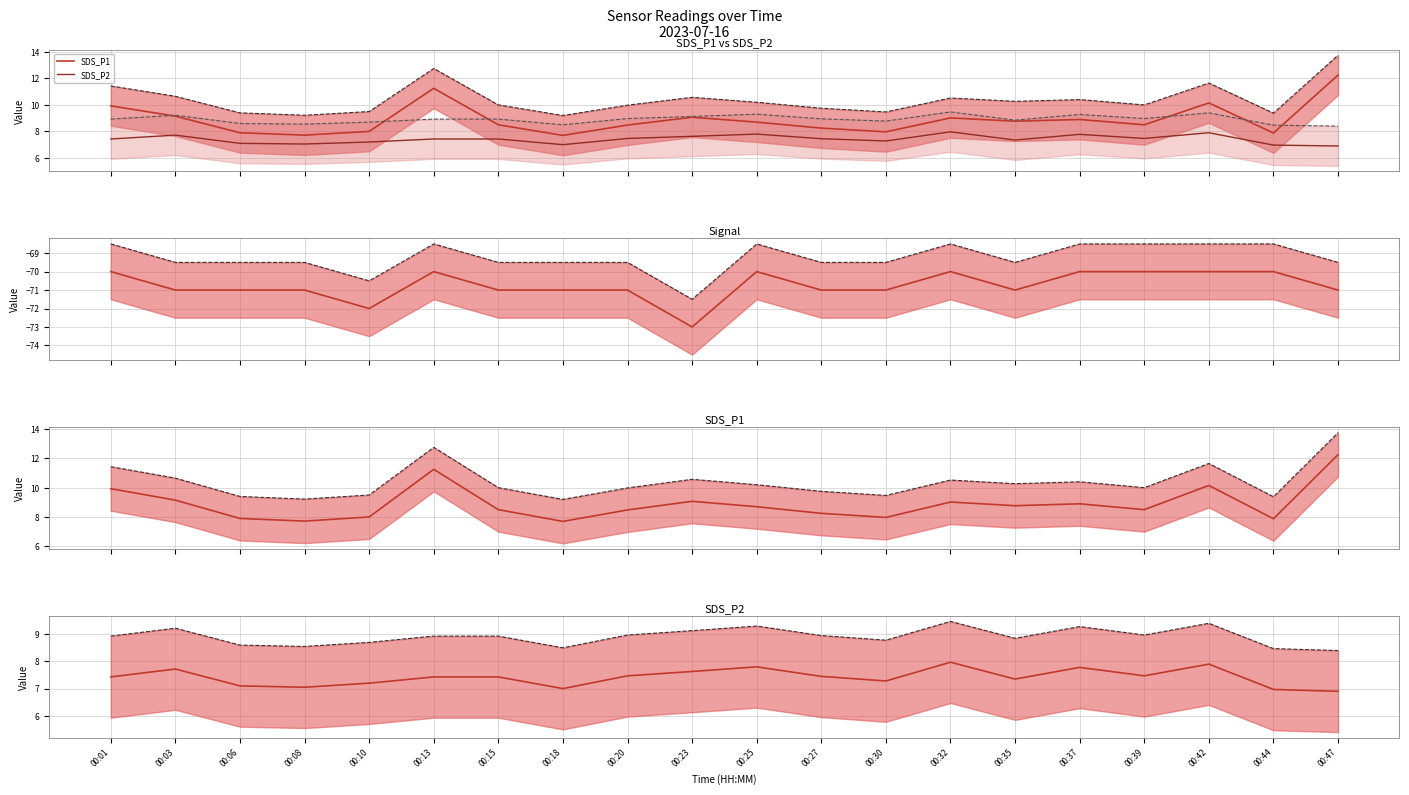

Reading left to right, list all the values displayed in this chart.

SDS_P1: 00:01=9.9	00:03=9.2	00:06=7.9	00:08=7.7	00:10=8.0	00:13=11.2	00:15=8.5	00:18=7.7	00:20=8.5	00:23=9.1	00:25=8.7	00:27=8.2	00:30=8.0	00:32=9.0	00:35=8.8	00:37=8.9	00:39=8.5	00:42=10.2	00:44=7.9	00:47=12.2
SDS_P2: 00:01=7.4	00:03=7.7	00:06=7.1	00:08=7.0	00:10=7.2	00:13=7.4	00:15=7.4	00:18=7.0	00:20=7.5	00:23=7.6	00:25=7.8	00:27=7.5	00:30=7.3	00:32=8.0	00:35=7.3	00:37=7.8	00:39=7.5	00:42=7.9	00:44=7.0	00:47=6.9
Signal: 00:01=-70.0	00:03=-71.0	00:06=-71.0	00:08=-71.0	00:10=-72.0	00:13=-70.0	00:15=-71.0	00:18=-71.0	00:20=-71.0	00:23=-73.0	00:25=-70.0	00:27=-71.0	00:30=-71.0	00:32=-70.0	00:35=-71.0	00:37=-70.0	00:39=-70.0	00:42=-70.0	00:44=-70.0	00:47=-71.0